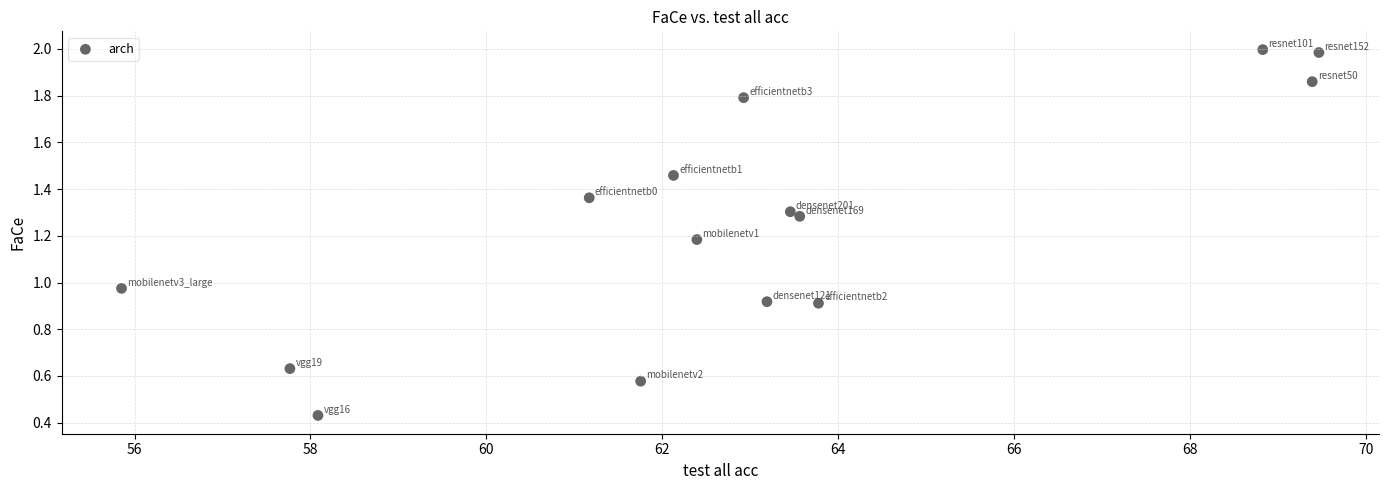

What is the range of Y values (max minus min)?

1.6